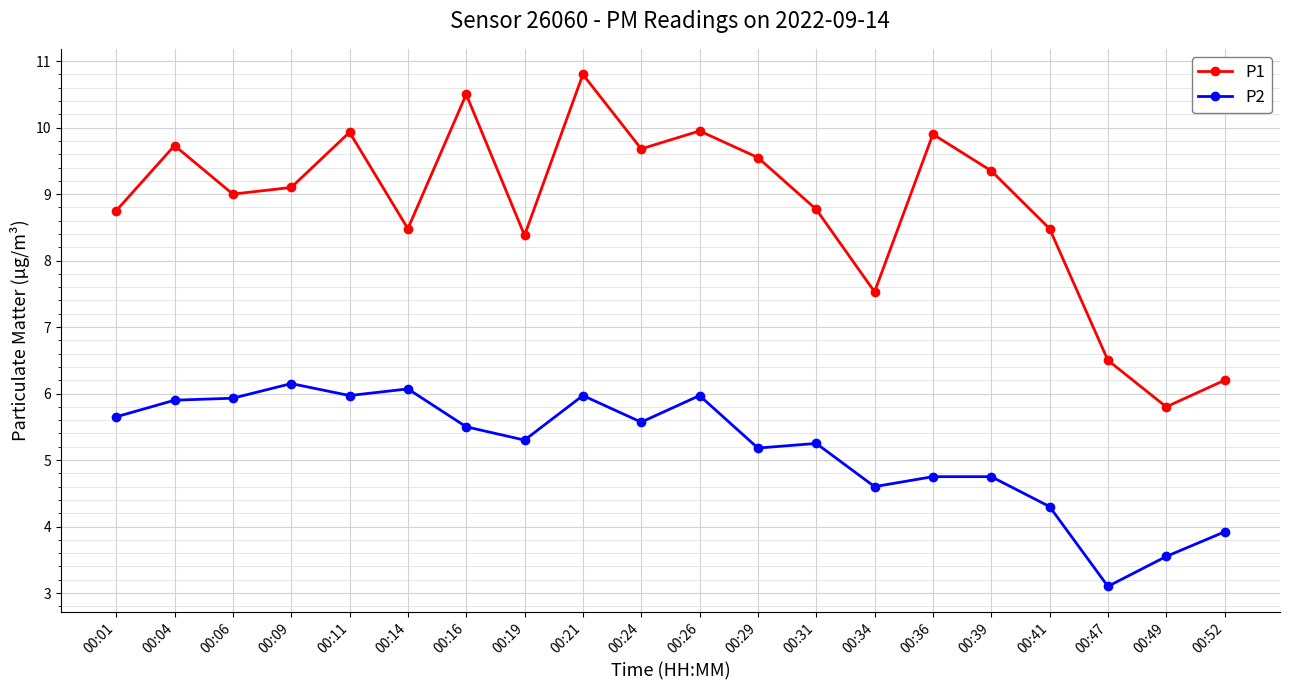

Does the chart have visible grid lines?

Yes